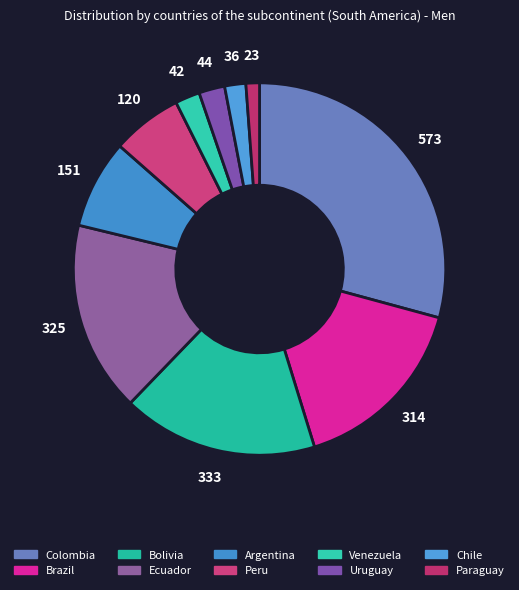

Which slice is the smallest?

Paraguay